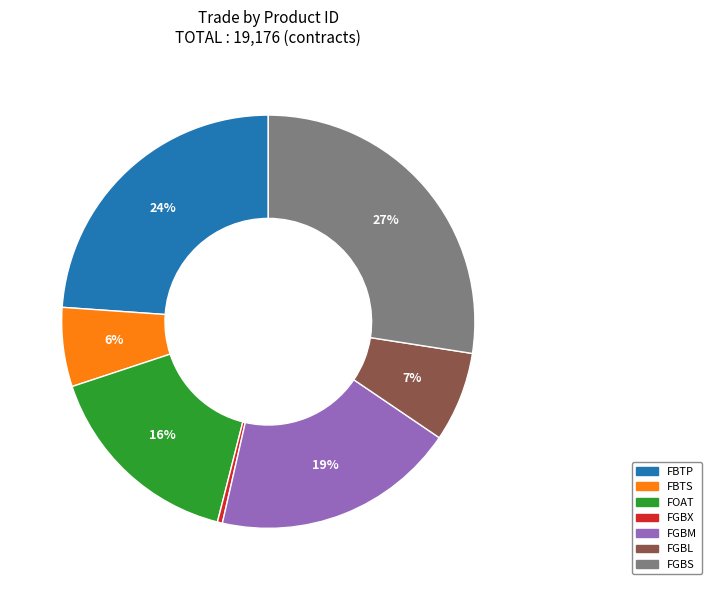

How many slices are in this pie chart?

7